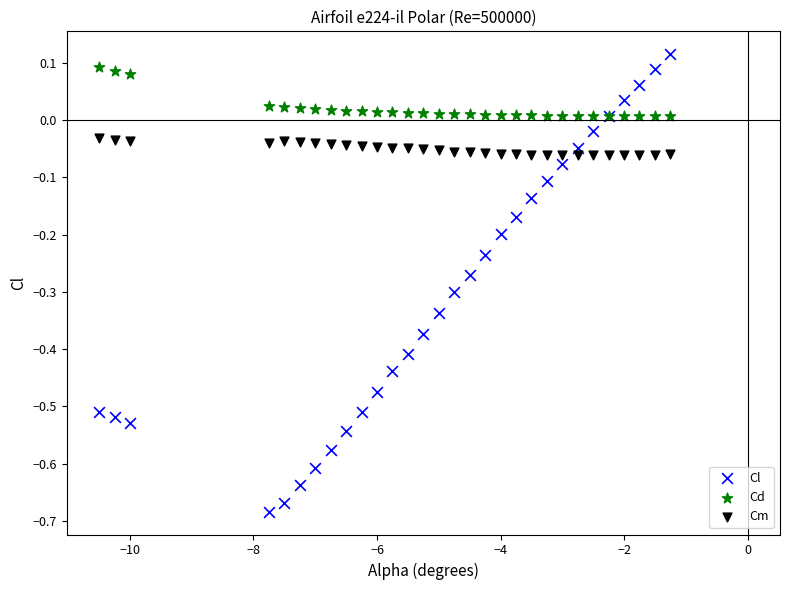

What is the X range (max minus min) for the scatter plot?

9.2